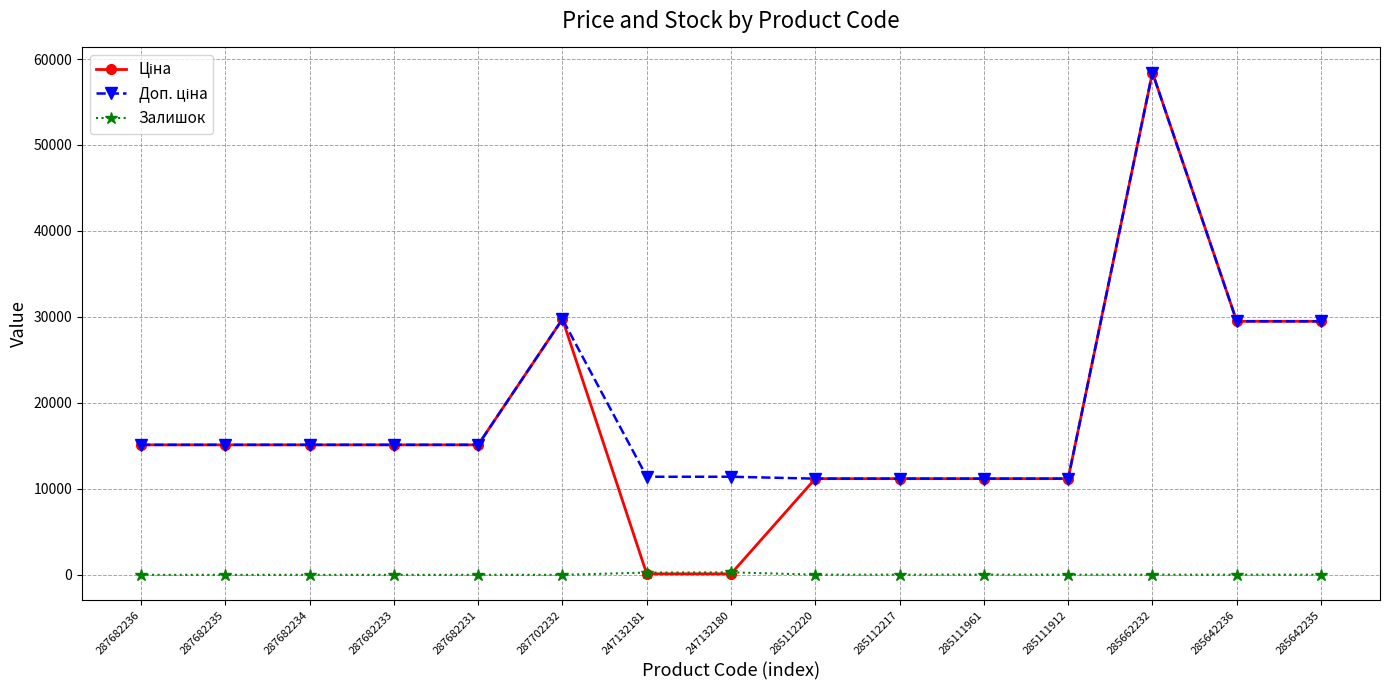

What is the maximum value shown in the chart?

58426.5